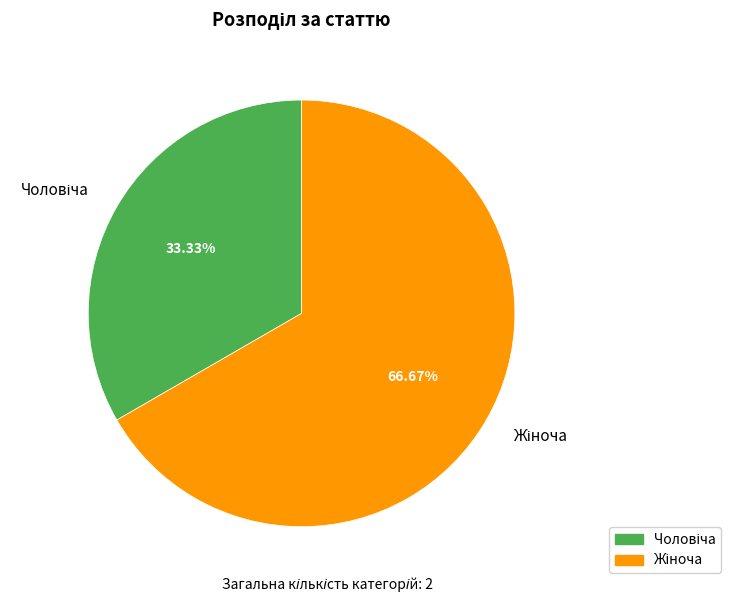

Is there any slice that represents more than half of the pie?

Yes